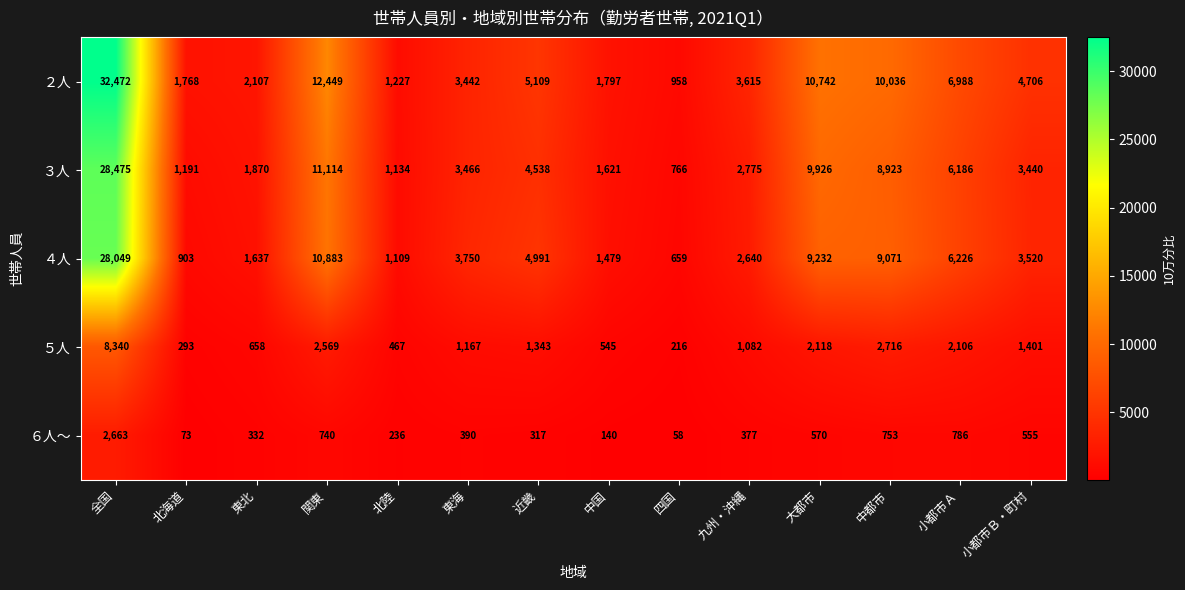

How many distinct data groups are displayed?

5